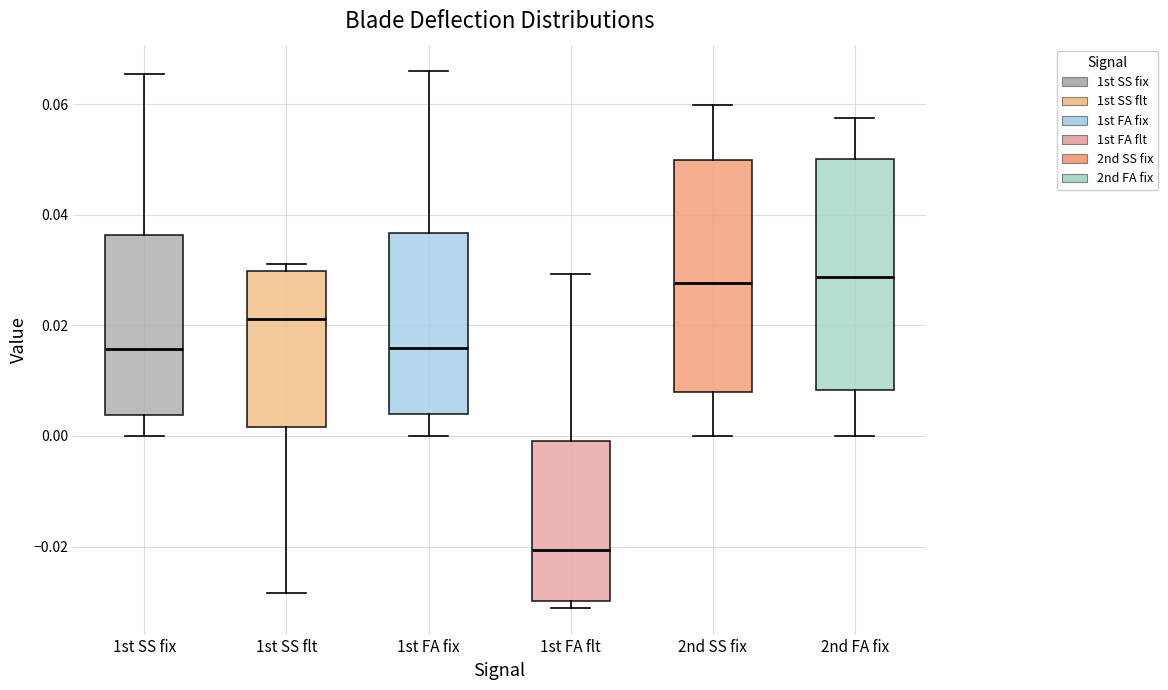

Reading left to right, transcribe this box plot: for each box, give where its median line is, the range the box spans, and where its two whiskers end, as read against the y-axis. The values are not printed on the chart, so give them approximately, as read against the axis.

1st SS fix: median 0.016, box 0.004 to 0.036, whiskers 0.000 to 0.066
1st SS flt: median 0.022, box 0.002 to 0.030, whiskers -0.028 to 0.032
1st FA fix: median 0.016, box 0.004 to 0.036, whiskers 0.000 to 0.066
1st FA flt: median -0.020, box -0.030 to 0.000, whiskers -0.032 to 0.030
2nd SS fix: median 0.028, box 0.008 to 0.050, whiskers 0.000 to 0.060
2nd FA fix: median 0.028, box 0.008 to 0.050, whiskers 0.000 to 0.058